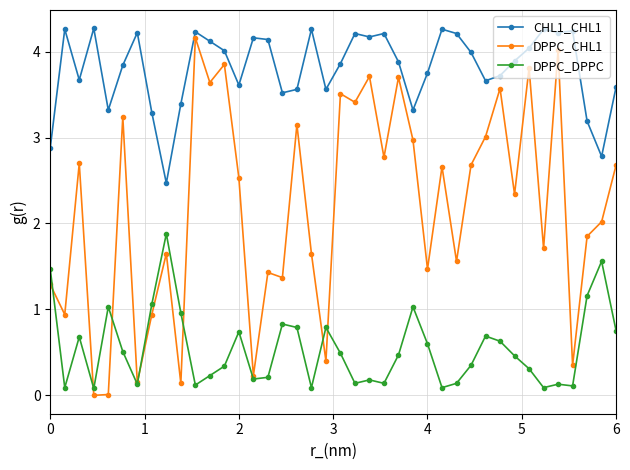

In DPPC_DPPC, how many points are higher than both neighbors (excluding endpoints)?

11